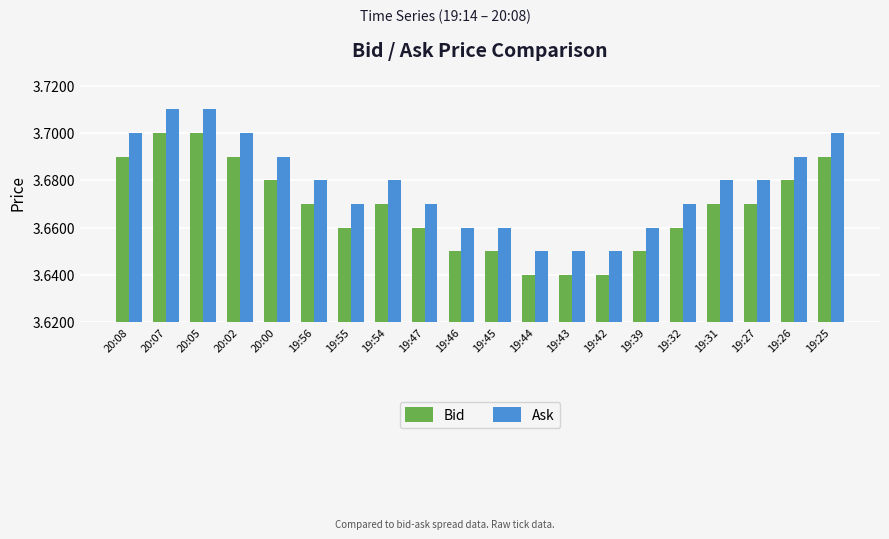

What is the sum of all Bid values?

73.4